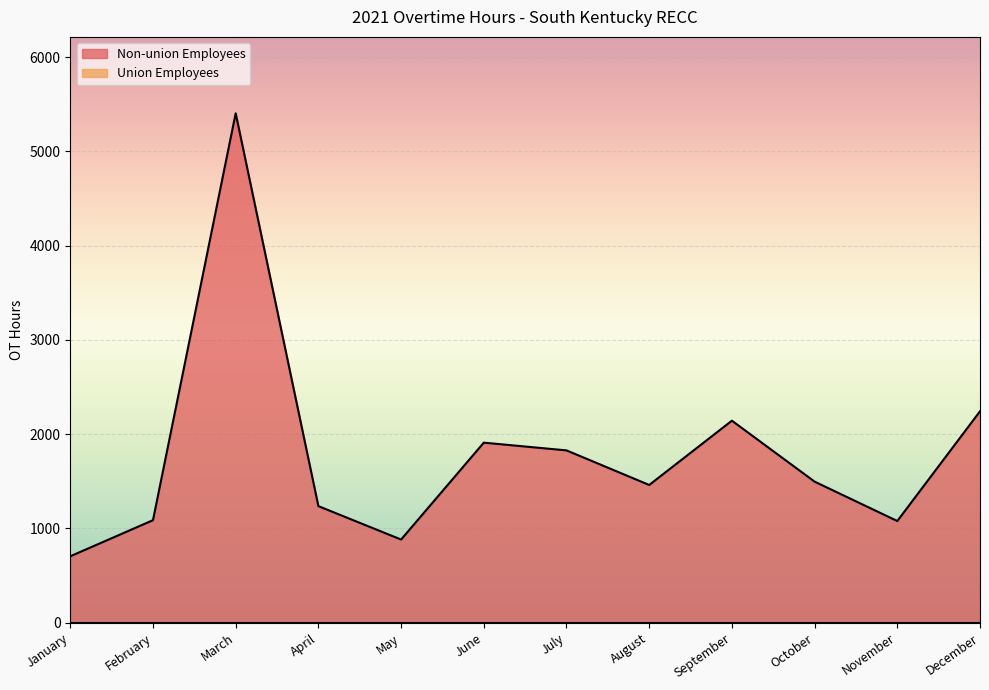

Reading left to right, transcribe all the data shown in this chart.

January=704.0	February=1087.0	March=5404.0	April=1236.0	May=881.5	June=1909.5	July=1827.5	August=1460.5	September=2142.8	October=1496.0	November=1078.0	December=2242.2